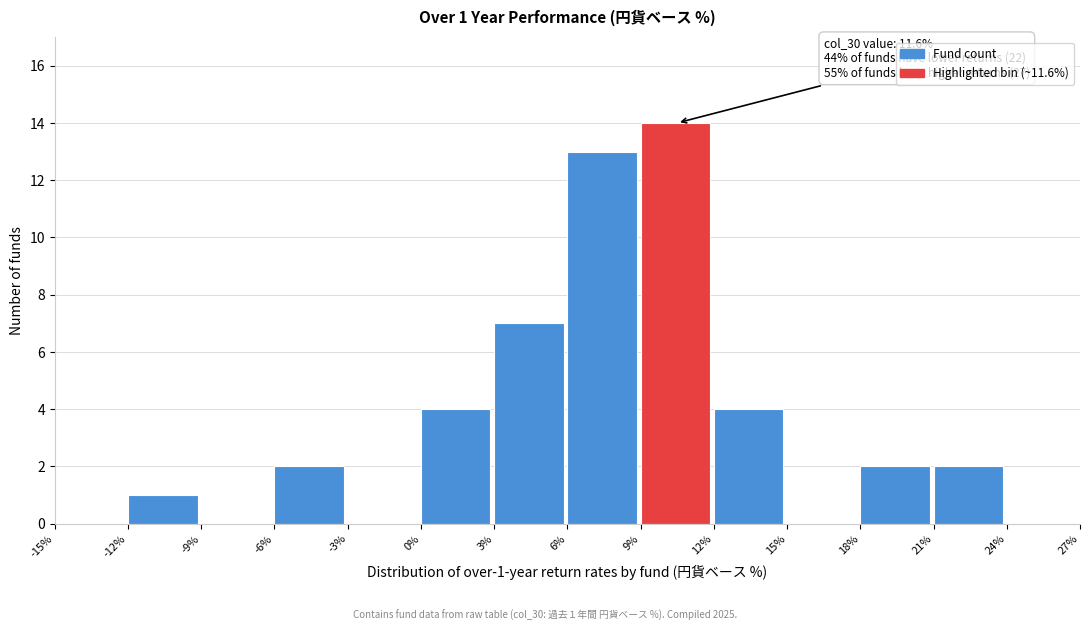

Over which range of the x-axis is the bar tallest?

9% to 12%